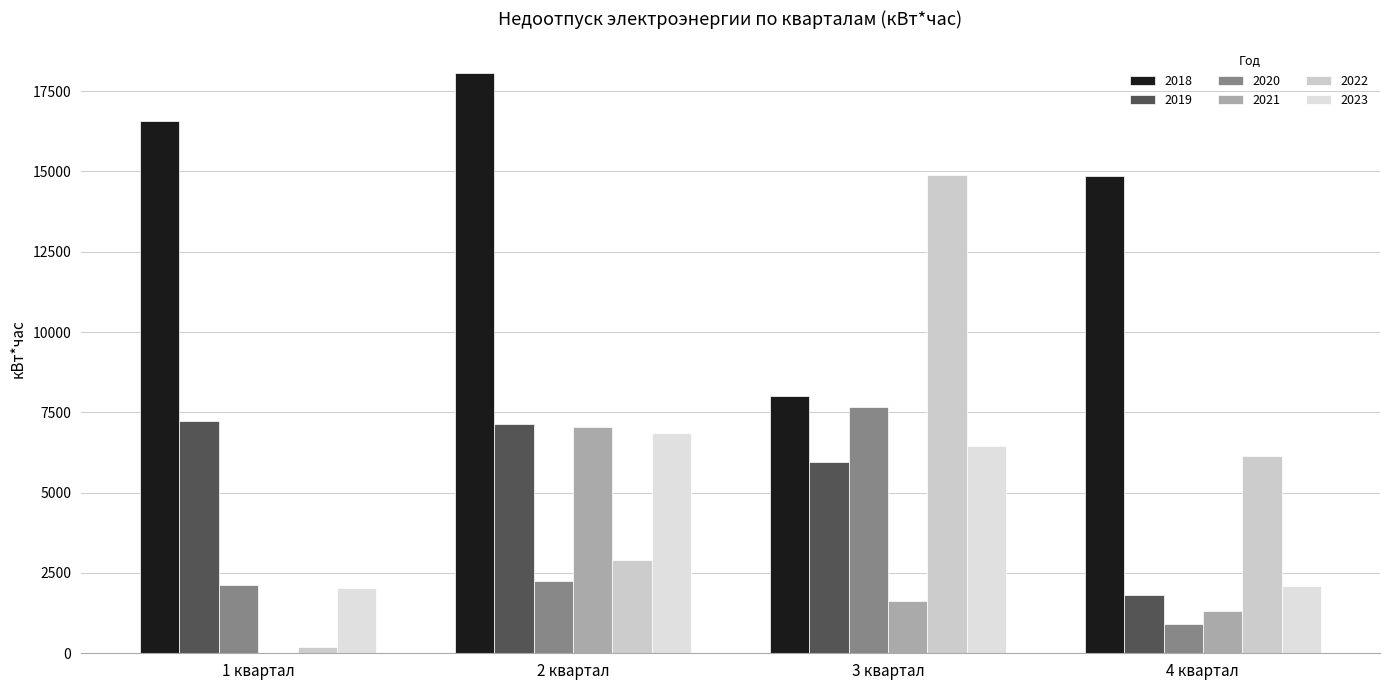

How many categories are shown in the chart?

4